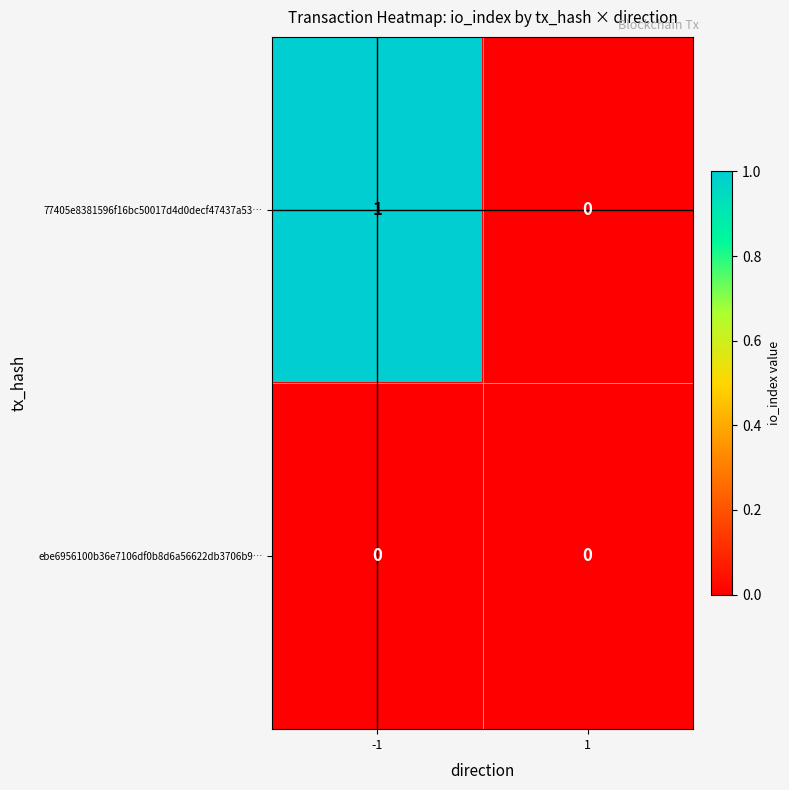

Reading left to right, transcribe all the data shown in this chart.

77405e8381596f16bc50017d4d0decf47437a53…: -1=1	1=0
ebe6956100b36e7106df0b8d6a56622db3706b9…: -1=0	1=0